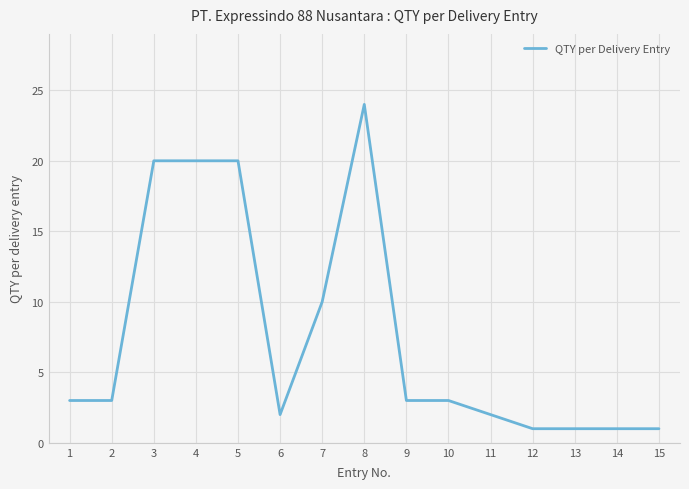

What is the difference between the maximum and minimum values?

23